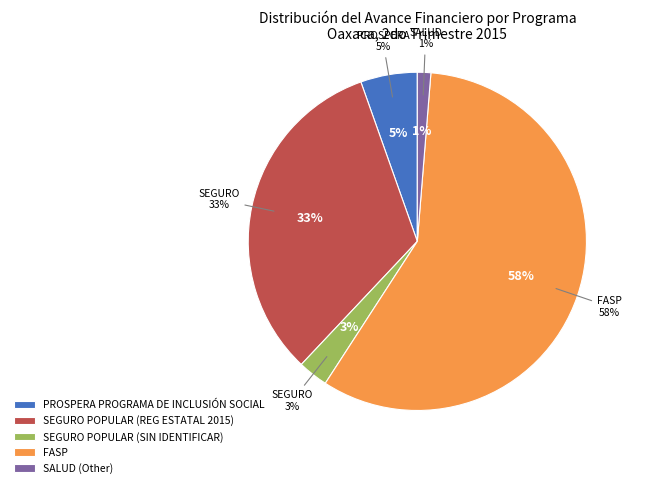

What portion of the pie excludes SEGURO POPULAR (SIN IDENTIFICAR)?

97.1%